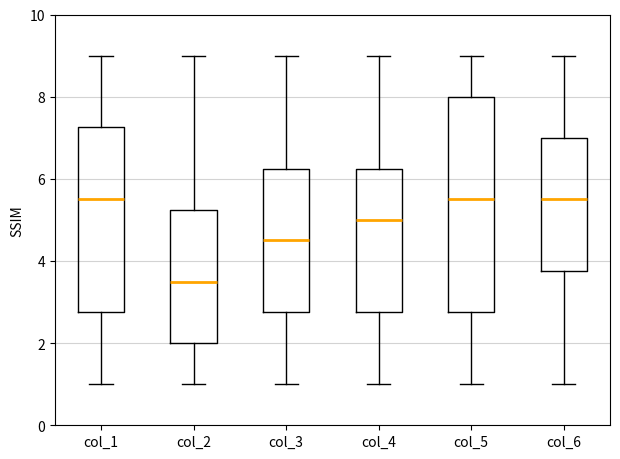

Which box's median line is the lowest?

col_2